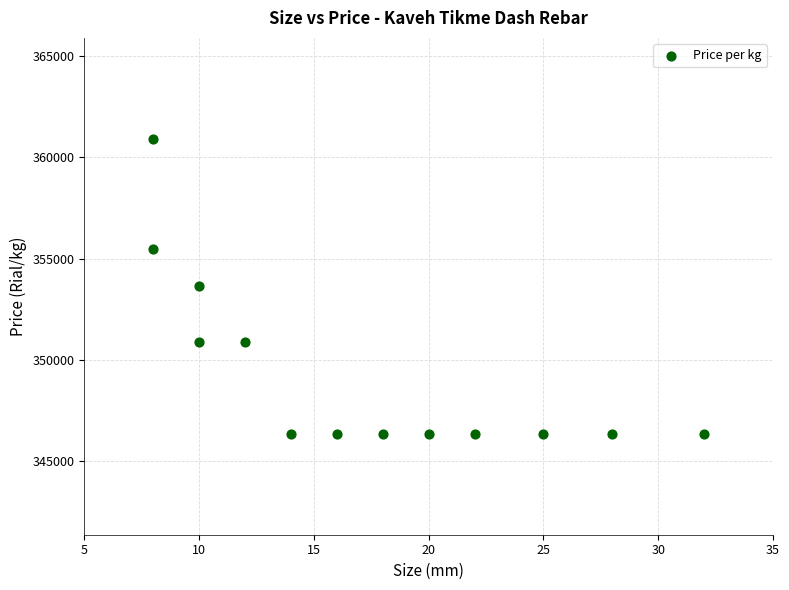

What is the range of Y values (max minus min)?

14545